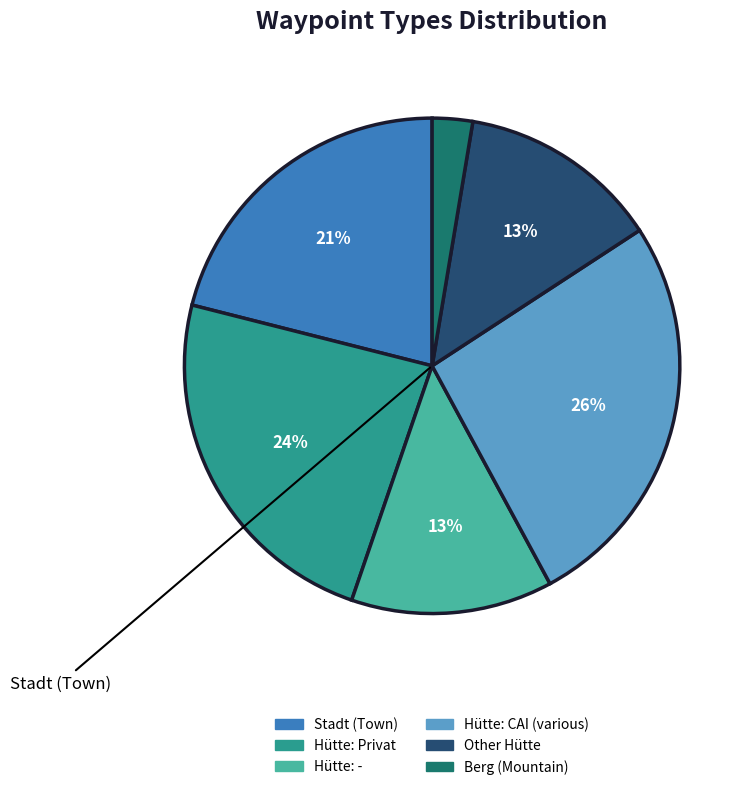

To the nearest percent, what is the average slice percentage?

17%